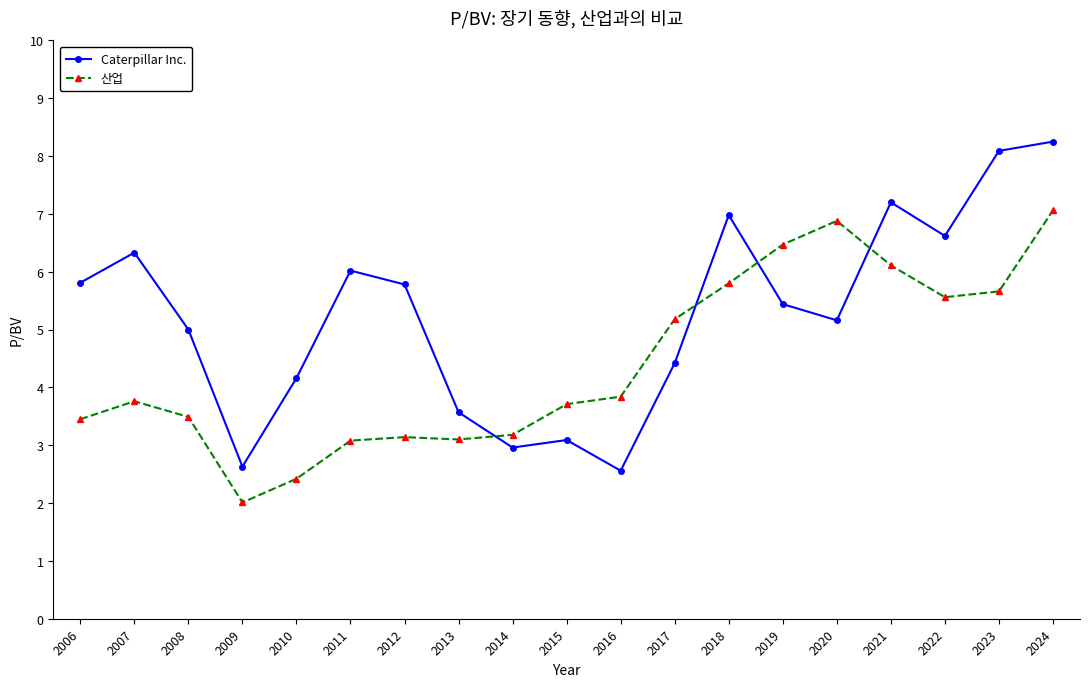

What are all the series names shown in the legend?

Caterpillar Inc., 산업